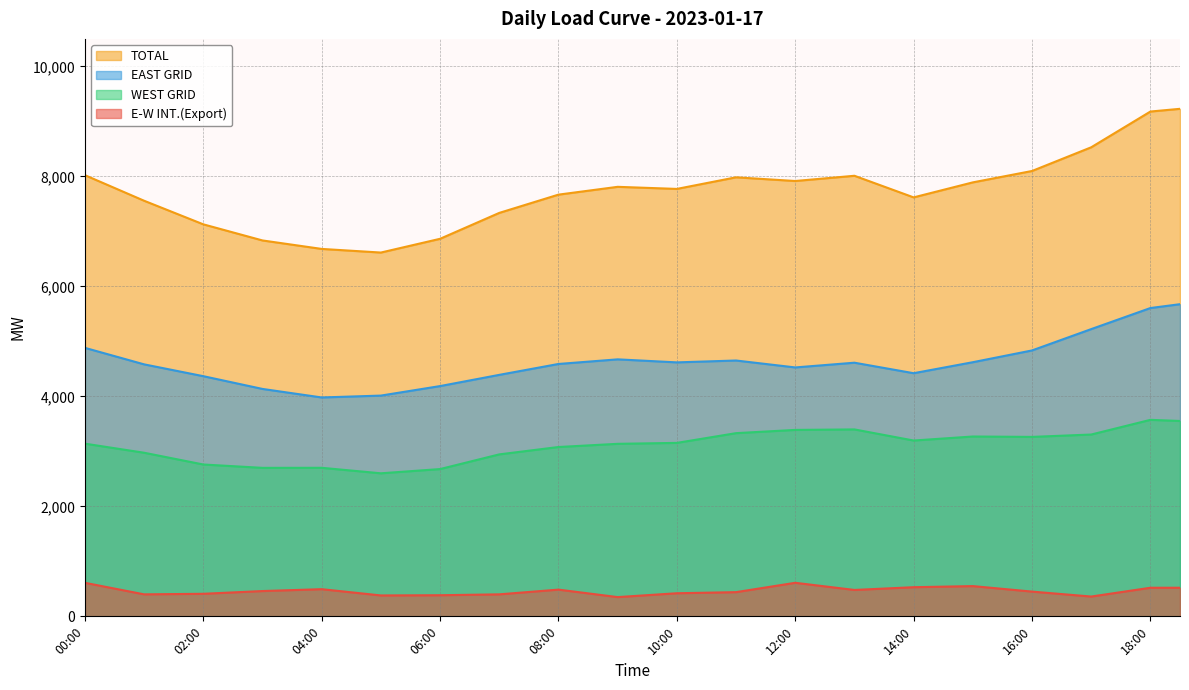

Reading left to right, what are all the values shown in this chart?

E-W INT.(Export): 610.0	505.0	400.0	405.0	410.0	435.0	460.0	477.0	494.0	437.0	380.0	382.0	384.0	392.0	400.0	443.0	486.0	418.0	350.0	385.0	420.0	430.0	440.0	525.0	610.0	545.0	480.0	505.0	530.0	540.0	550.0	500.0	450.0	405.0	360.0	440.0	520.0	520.0
EAST GRID: 4882.0	4732.0	4582.0	4474.5	4367.0	4251.0	4135.0	4057.5	3980.0	3997.0	4014.0	4100.5	4187.0	4289.0	4391.0	4490.0	4589.0	4631.0	4673.0	4645.5	4618.0	4635.0	4652.0	4589.0	4526.0	4569.0	4612.0	4516.5	4421.0	4521.0	4621.0	4728.0	4835.0	5029.0	5223.0	5414.5	5606.0	5676.0
WEST GRID: 3140.0	3057.5	2975.0	2868.0	2761.0	2730.5	2700.0	2700.5	2701.0	2651.0	2601.0	2639.5	2678.0	2811.5	2945.0	3012.0	3079.0	3108.0	3137.0	3145.5	3154.0	3242.5	3331.0	3360.5	3390.0	3394.5	3399.0	3298.0	3197.0	3233.5	3270.0	3266.5	3263.0	3284.5	3306.0	3439.5	3573.0	3552.5
TOTAL: 8022.0	7789.5	7557.0	7342.5	7128.0	6981.5	6835.0	6758.0	6681.0	6648.0	6615.0	6740.0	6865.0	7100.5	7336.0	7502.0	7668.0	7739.0	7810.0	7791.0	7772.0	7877.5	7983.0	7949.5	7916.0	7963.5	8011.0	7814.5	7618.0	7754.5	7891.0	7994.5	8098.0	8313.5	8529.0	8854.0	9179.0	9228.5